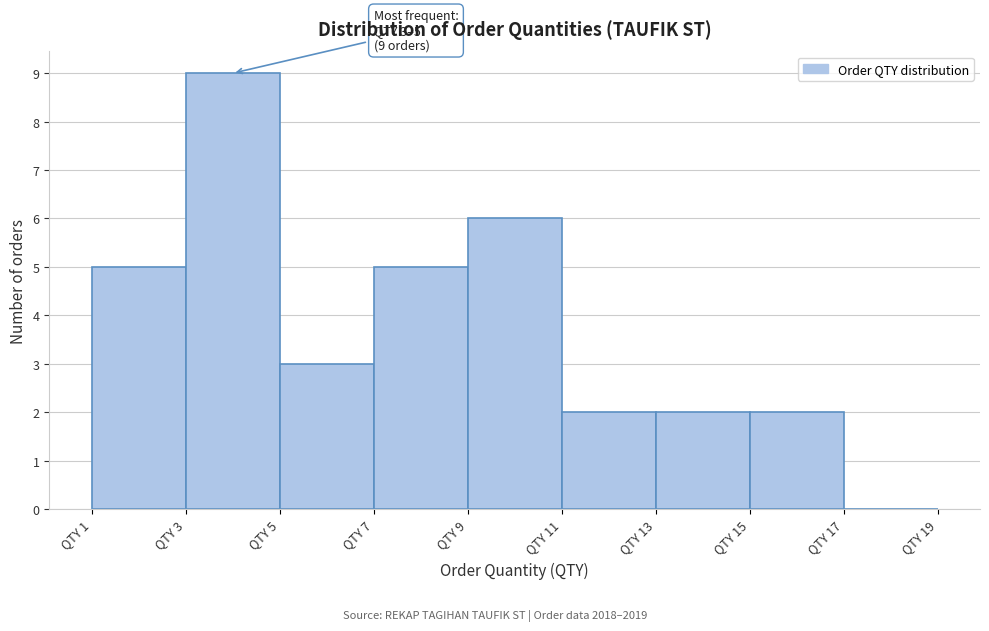

Which range on the x-axis has the tallest bar?

3 to 5